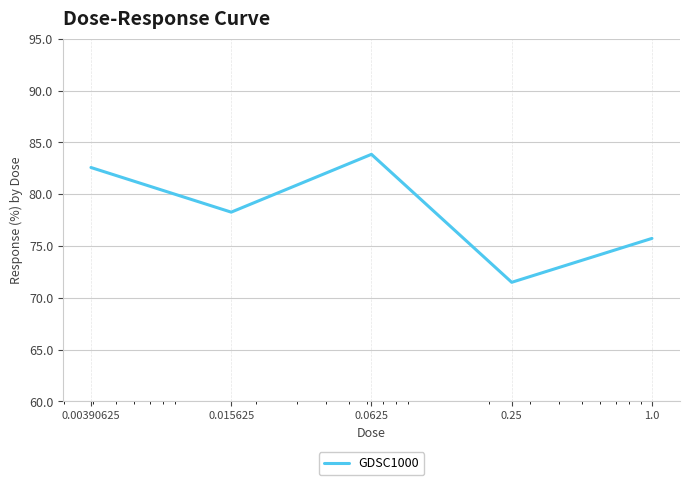

What is the difference between the second highest and second lowest values?

6.8